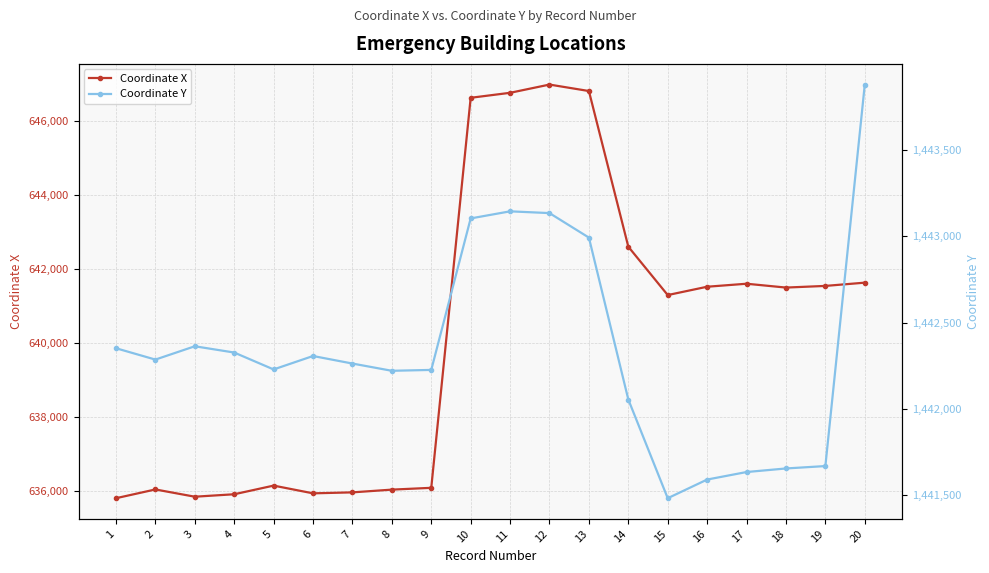

What is the maximum value for Coordinate Y?

1443878.6